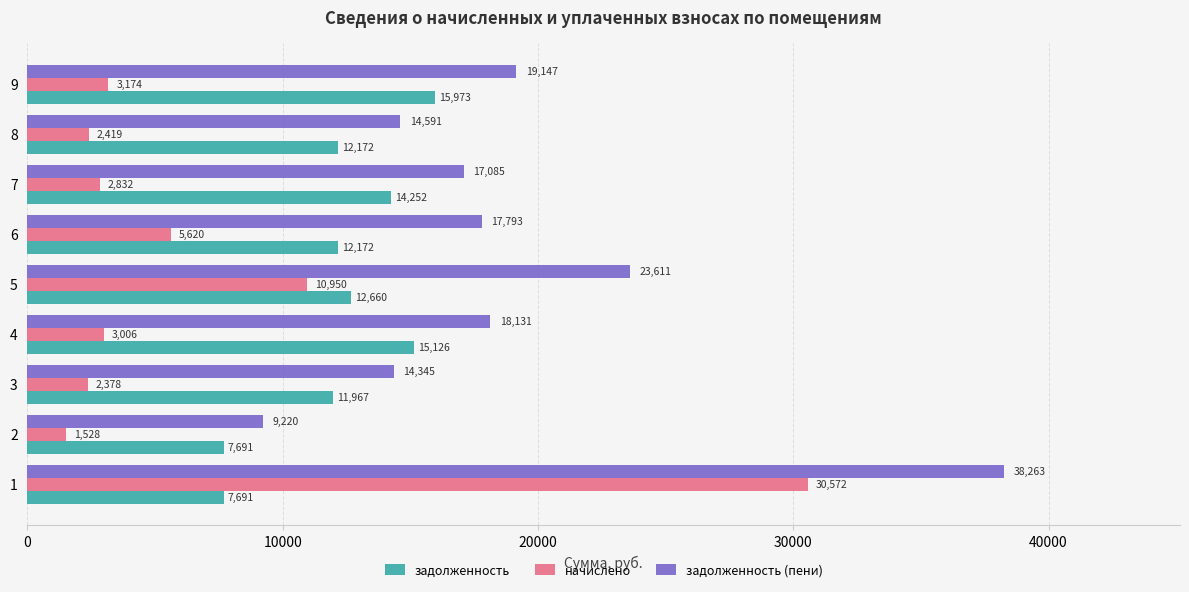

At how many categories does at least one series exceed 15848?

6